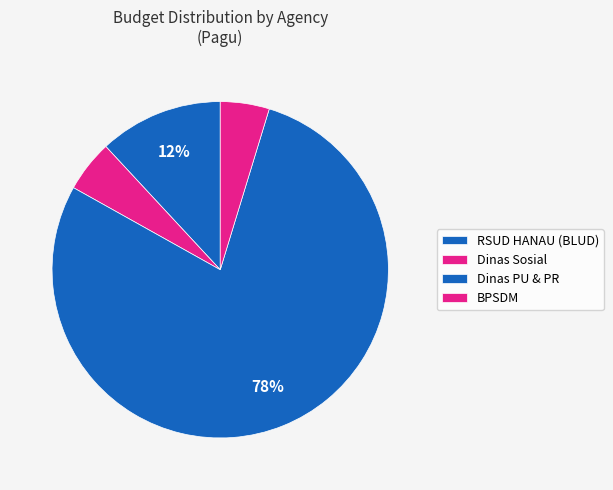

How many slices are in this pie chart?

4